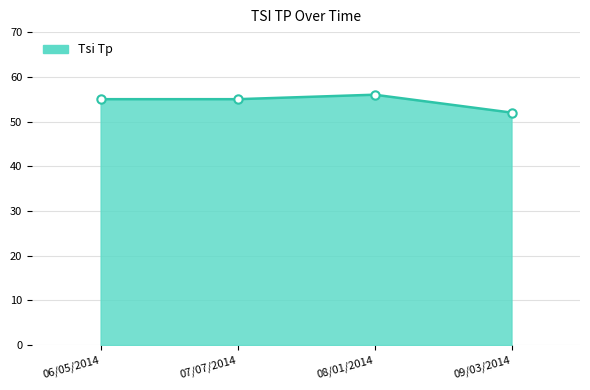

Is it true that the value at 07/07/2014 is 55?

True